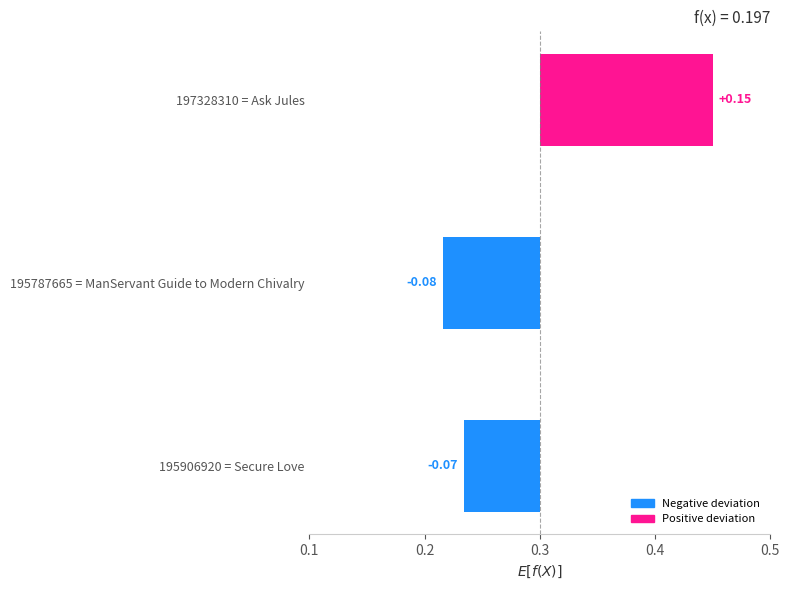

What is the maximum value shown in the chart?

0.1